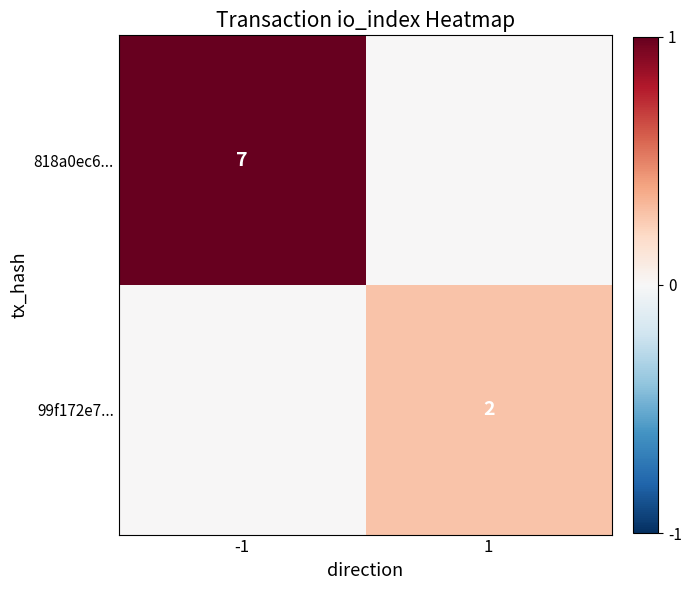

The 818a0ec6... series shows 7 at -1. True or false?

True